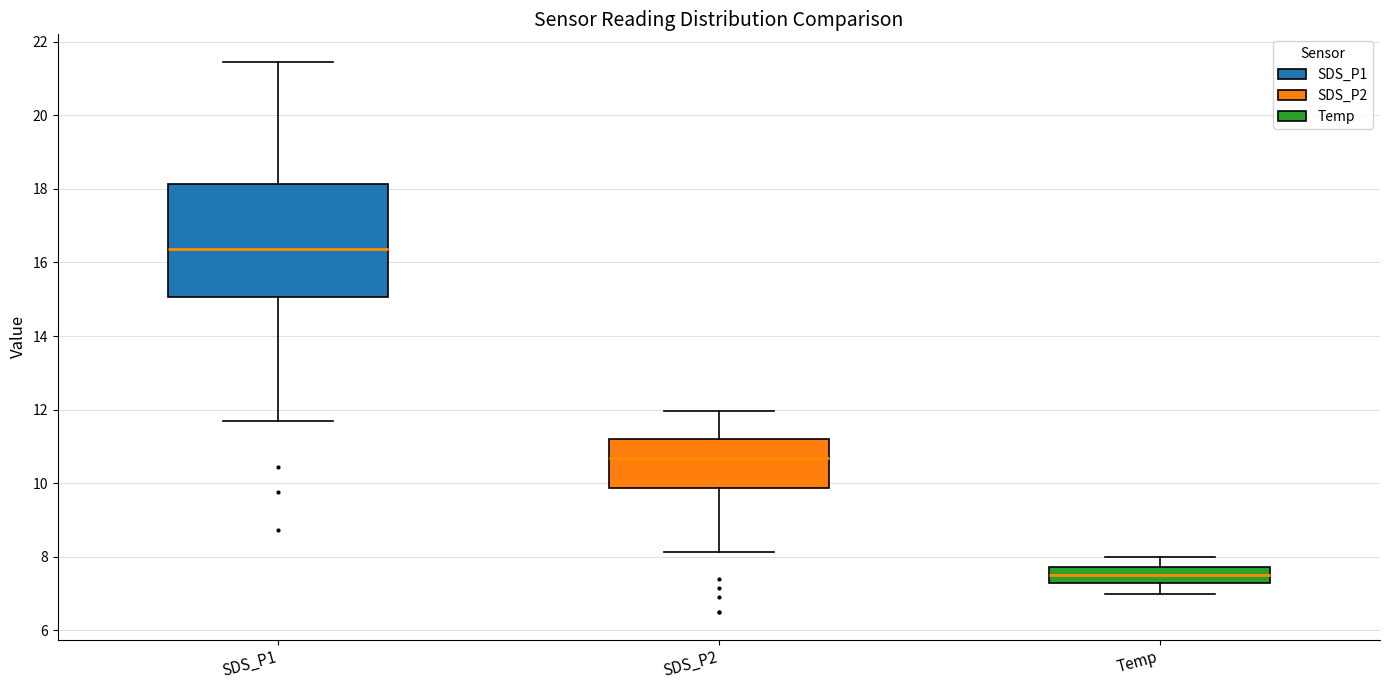

Where does the lower whisker of the box for SDS_P2 end on the y-axis? The values are not printed on the chart, so give them approximately, as read against the axis.

8.2